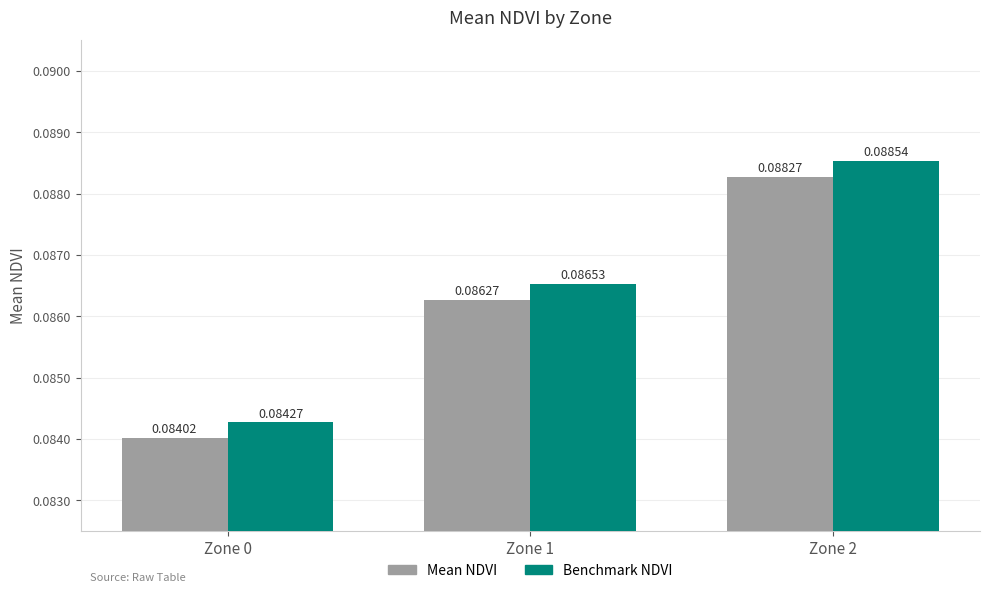

What are all the series names shown in the legend?

Mean NDVI, Benchmark NDVI